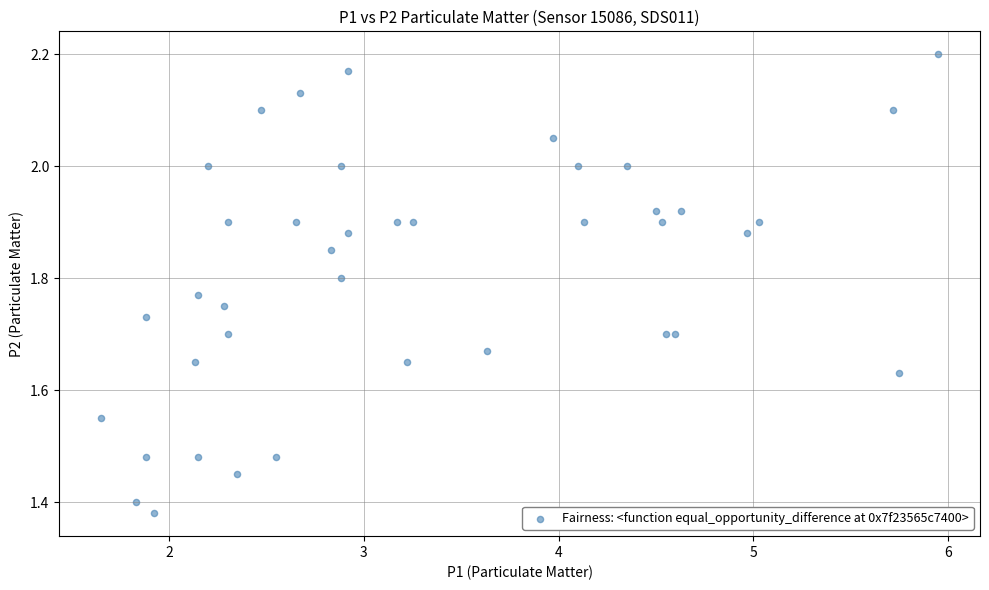

What is the range of Y values (max minus min)?

0.8